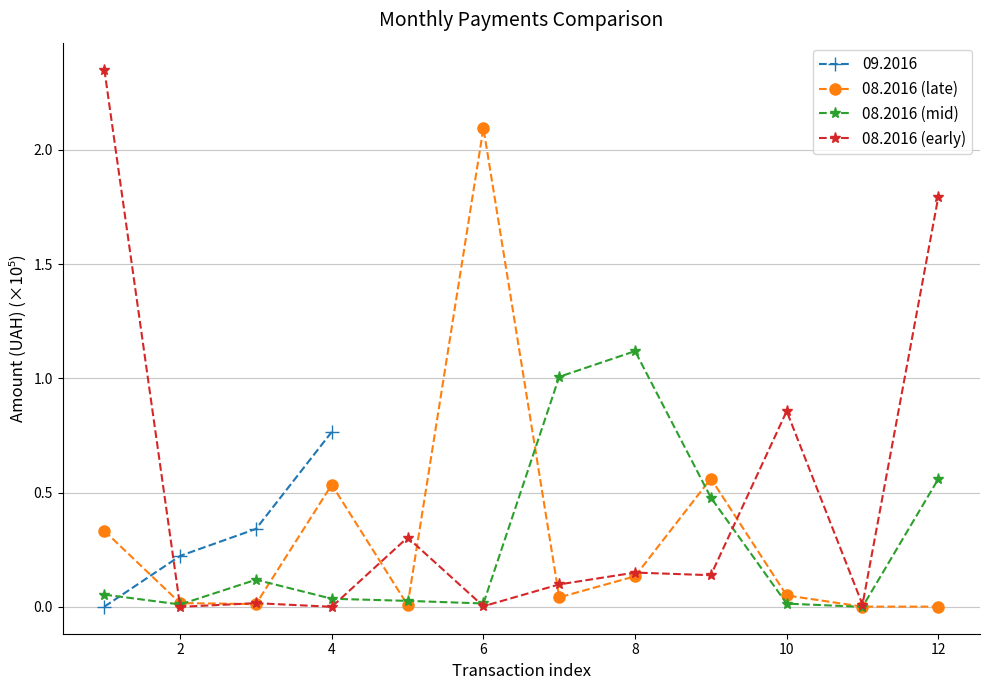

The value of 08.2016 (early) at 4 is 0.0. True or false?

True